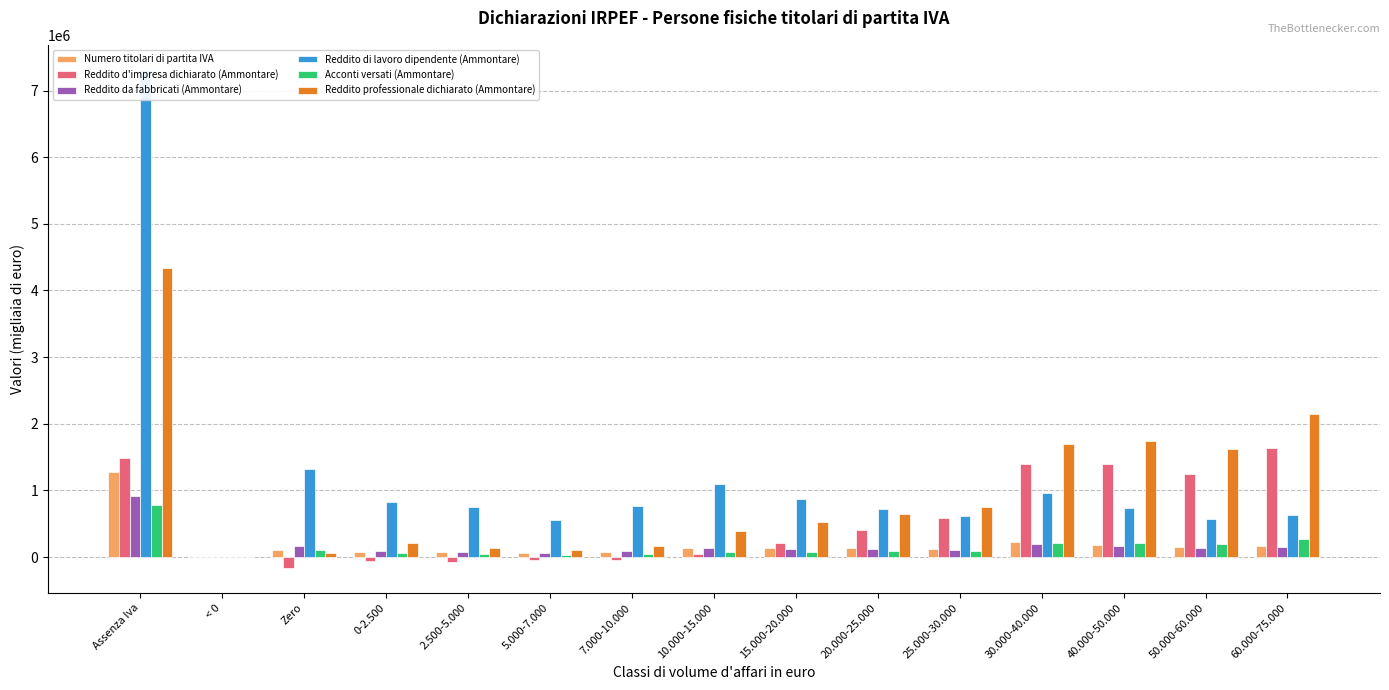

True or false: Reddito di lavoro dipendente (Ammontare) has a value of 7311416 at Assenza Iva.

True